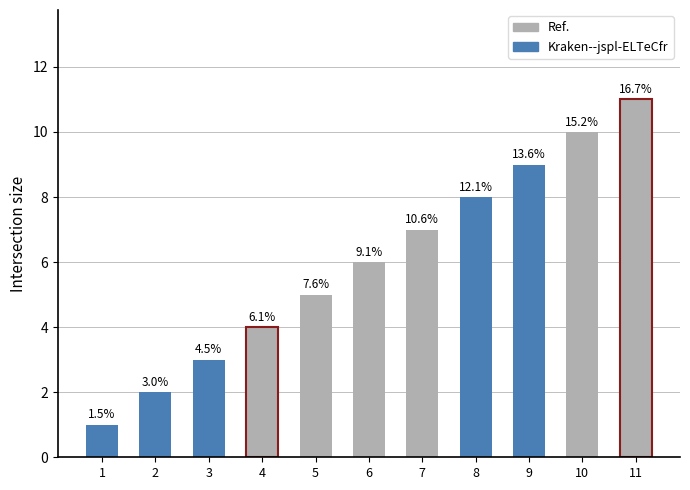

What is the difference between the second highest and minimum values?

9